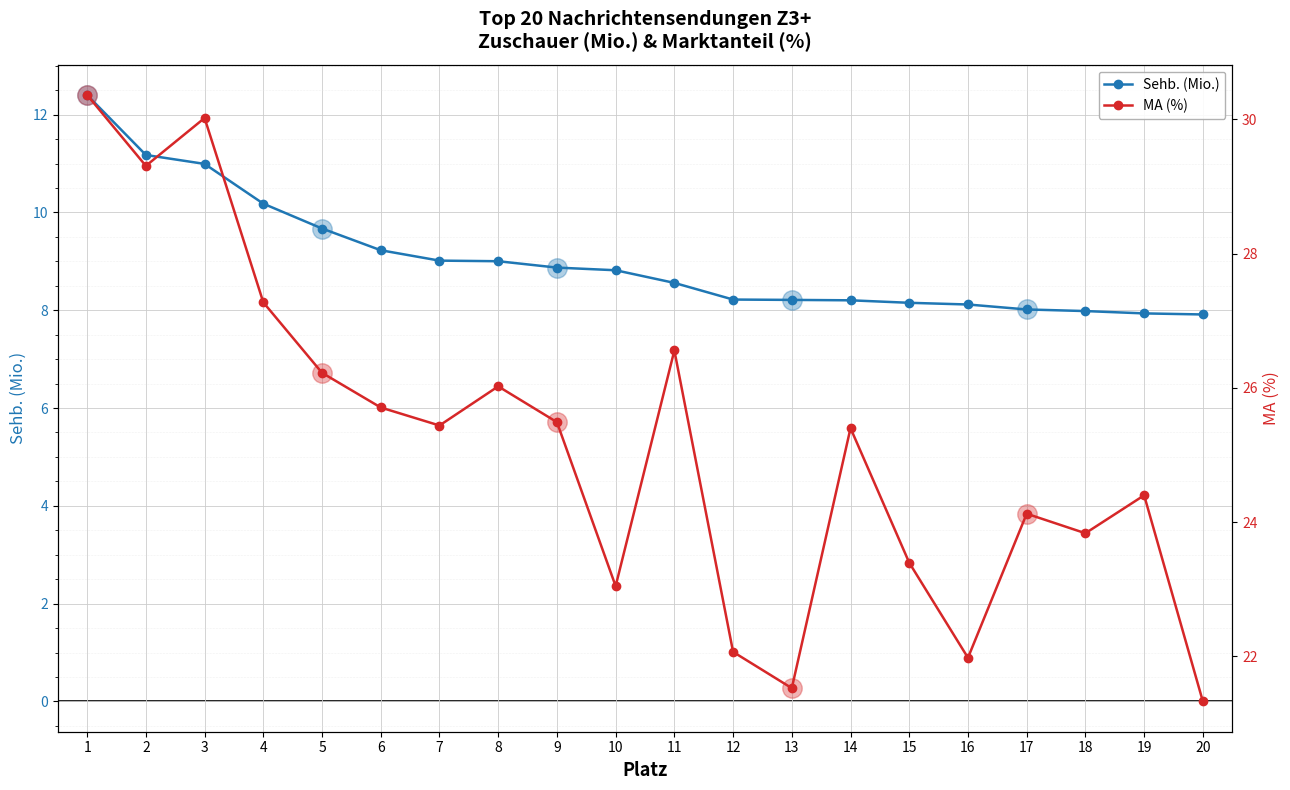

How many interior local valleys does the MA (%) series have?

6